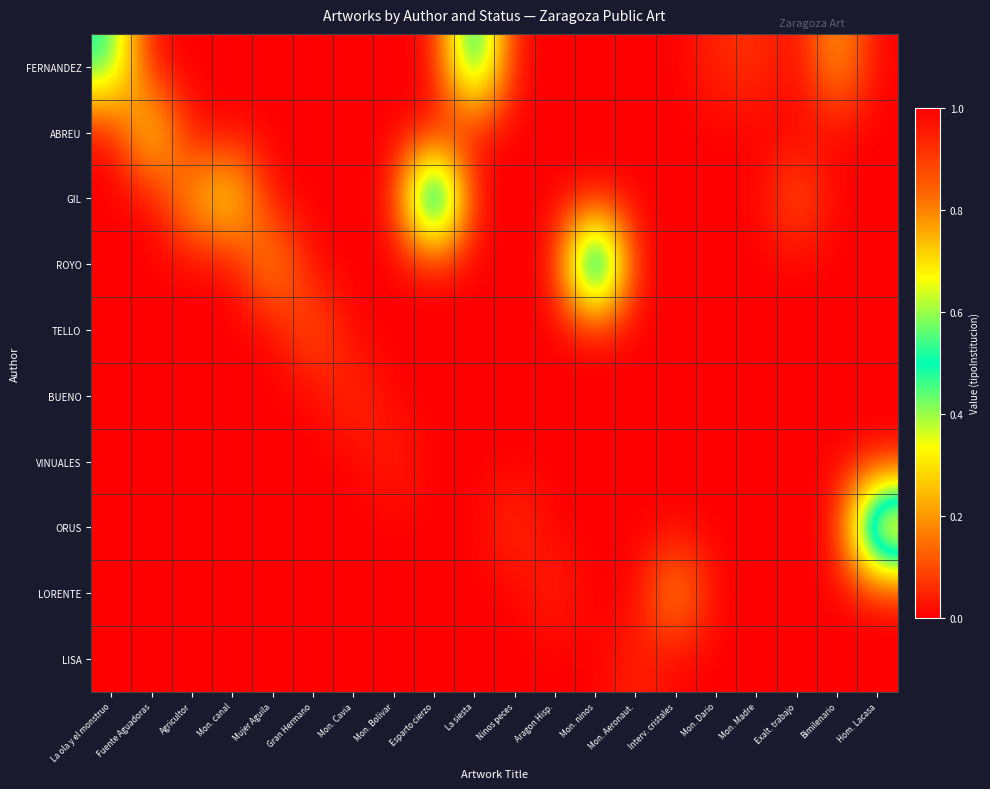

At which category is the sum across all series the highest?

Hom. Lacasa